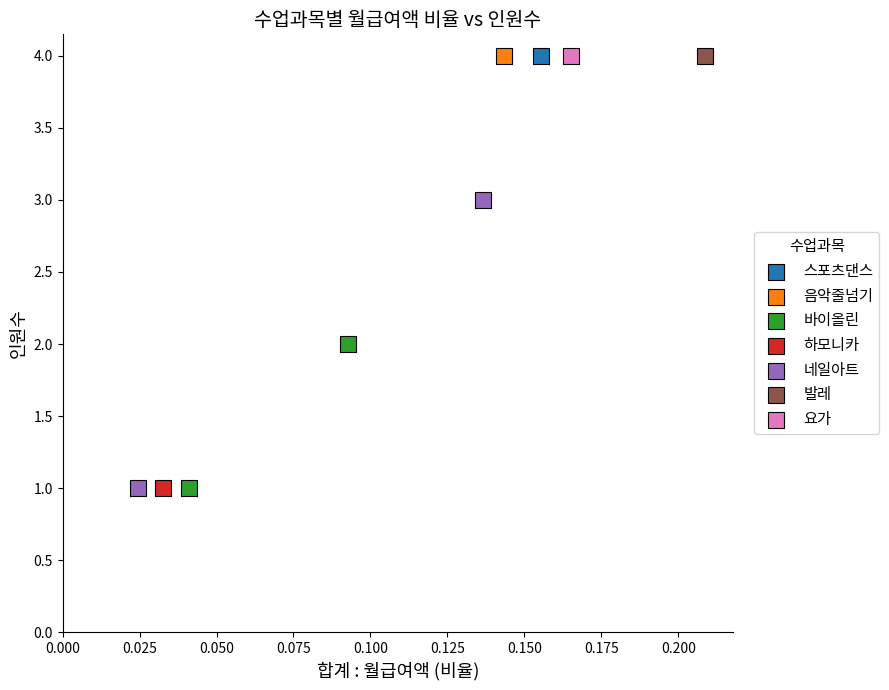

What are all the series names shown in the legend?

스포츠댄스, 음악줄넘기, 바이올린, 하모니카, 네일아트, 발레, 요가